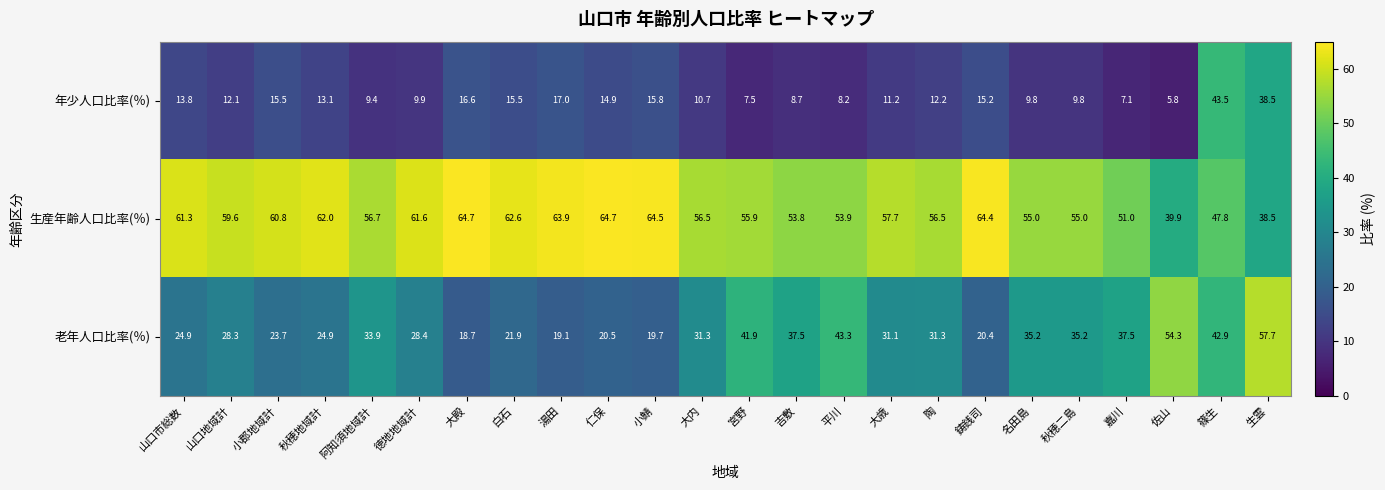

True or false: 年少人口比率(％) has a value of 17.8 at 大内.

False